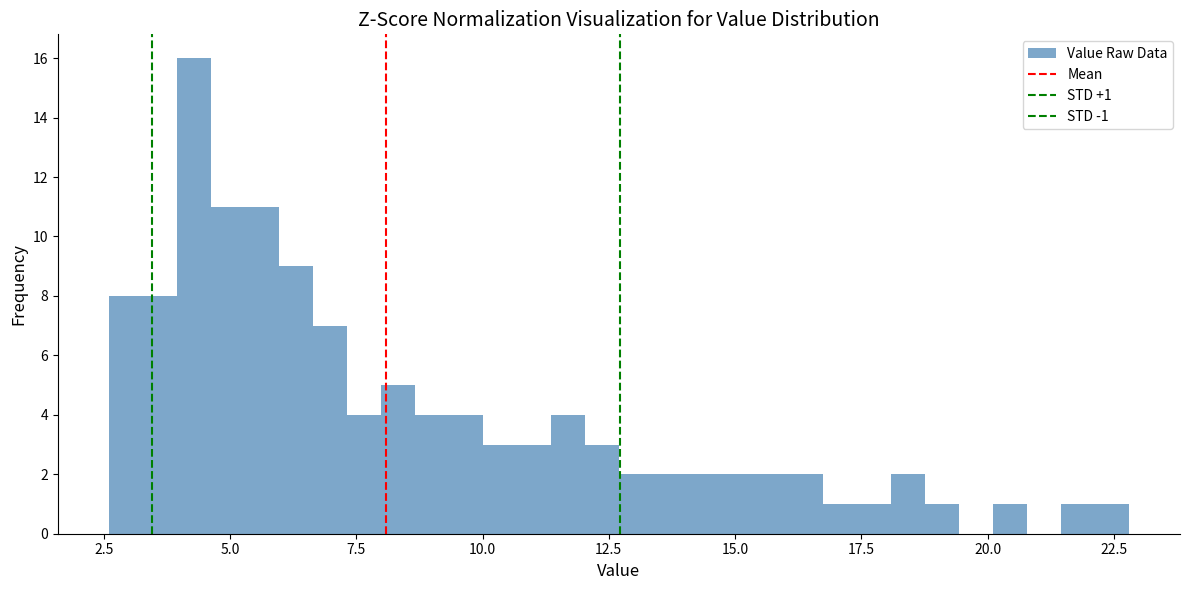

Around what value on the x-axis is the tallest bar? Give the approximate position of its centre, as read against the axis.

4.5